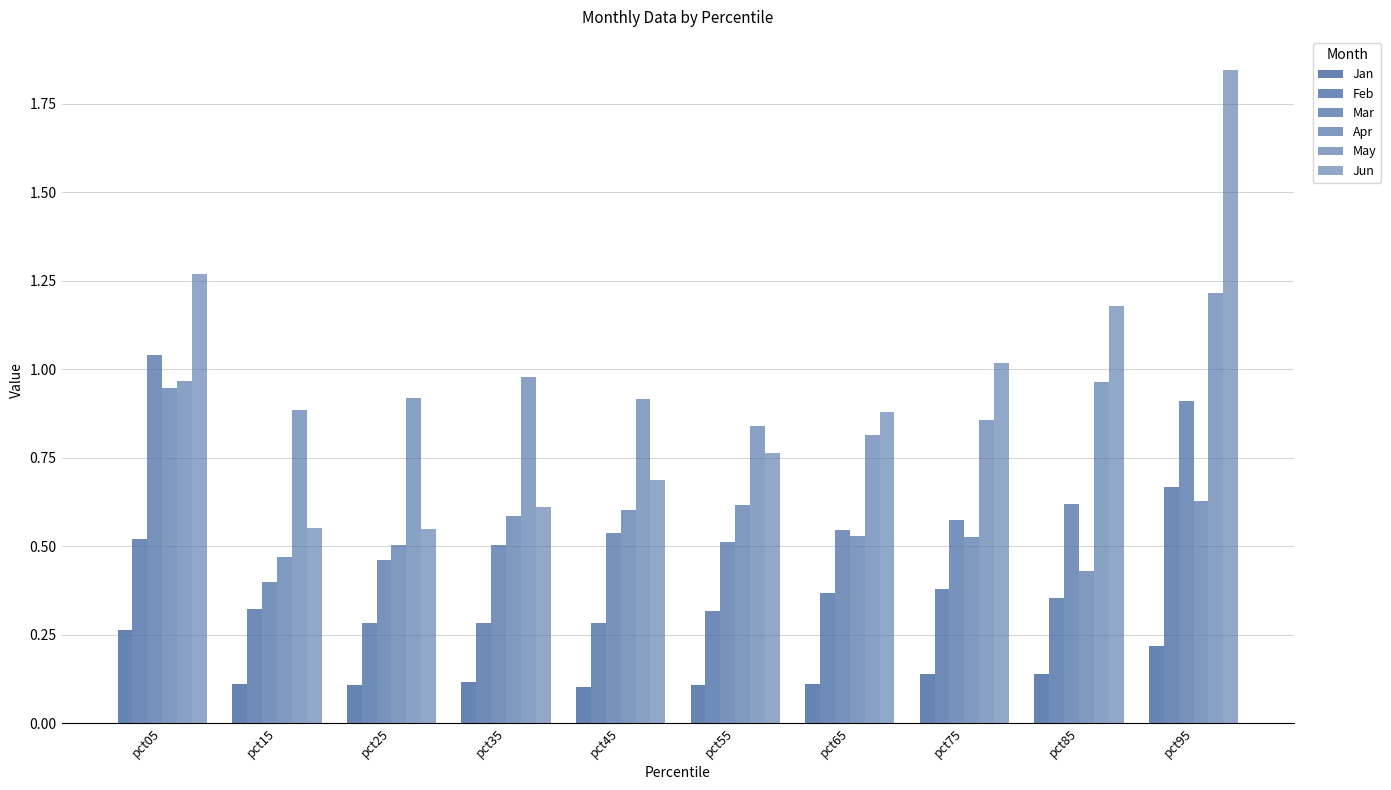

What is the smallest value displayed?

0.1